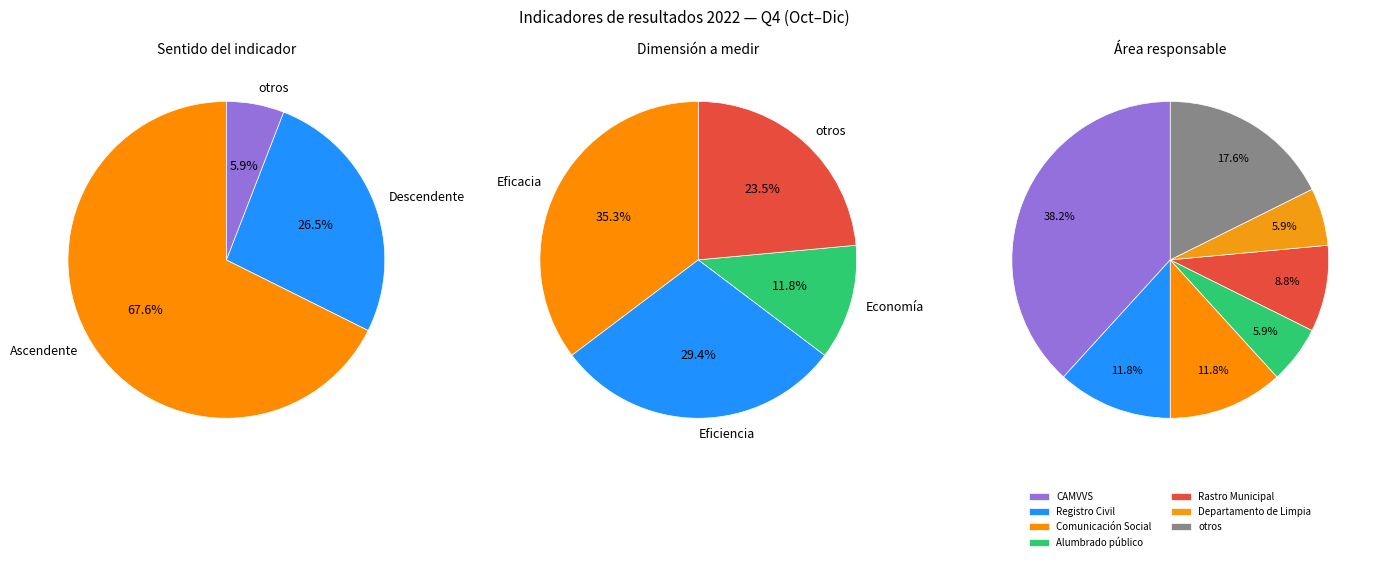

What percentage is NOT represented by Ascendente?

32.4%